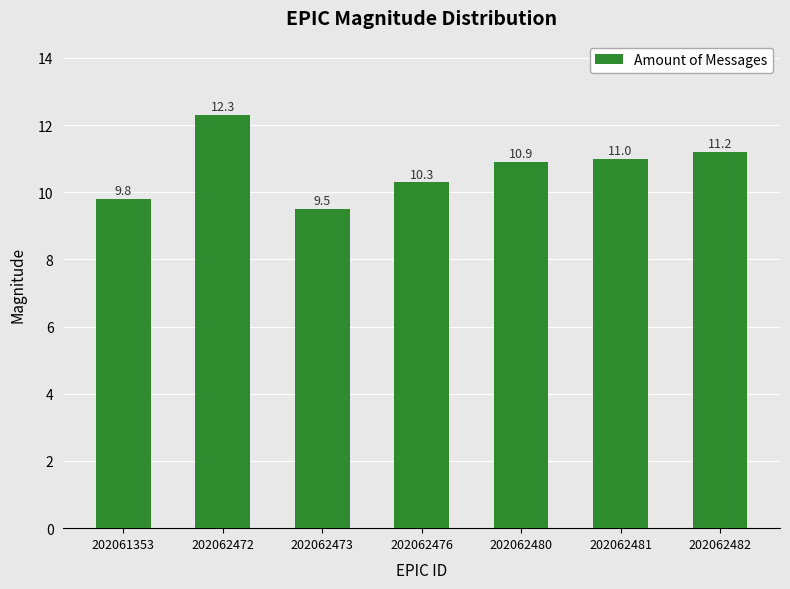

What is the greatest value displayed?

12.3